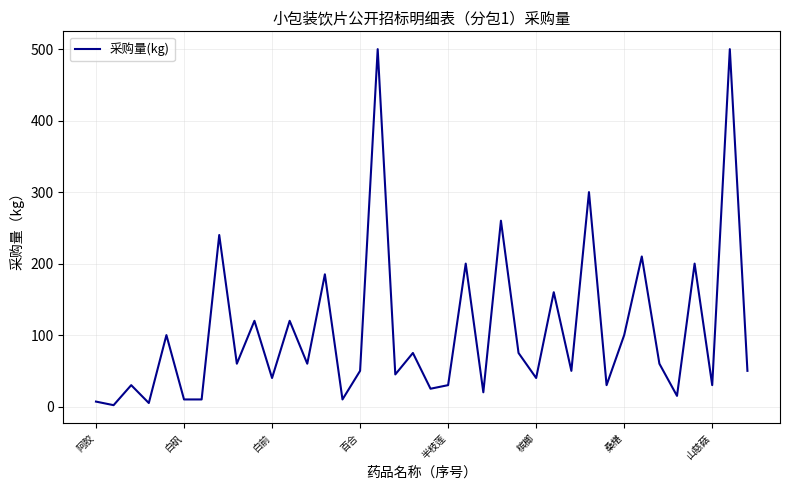

What is the maximum value shown in the chart?

500